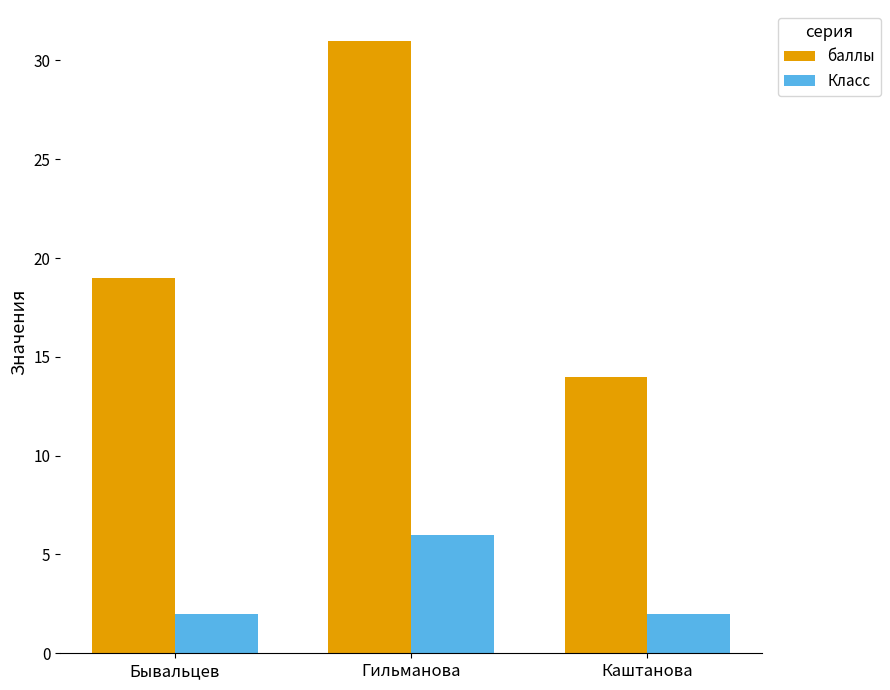

At which category is the sum across all series the highest?

Гильманова